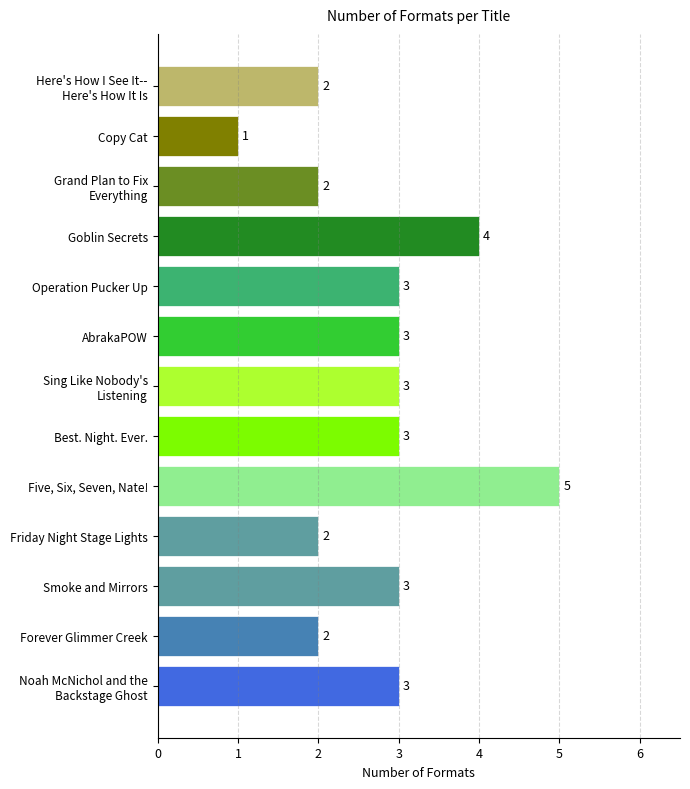

What is the minimum value shown in the chart?

1